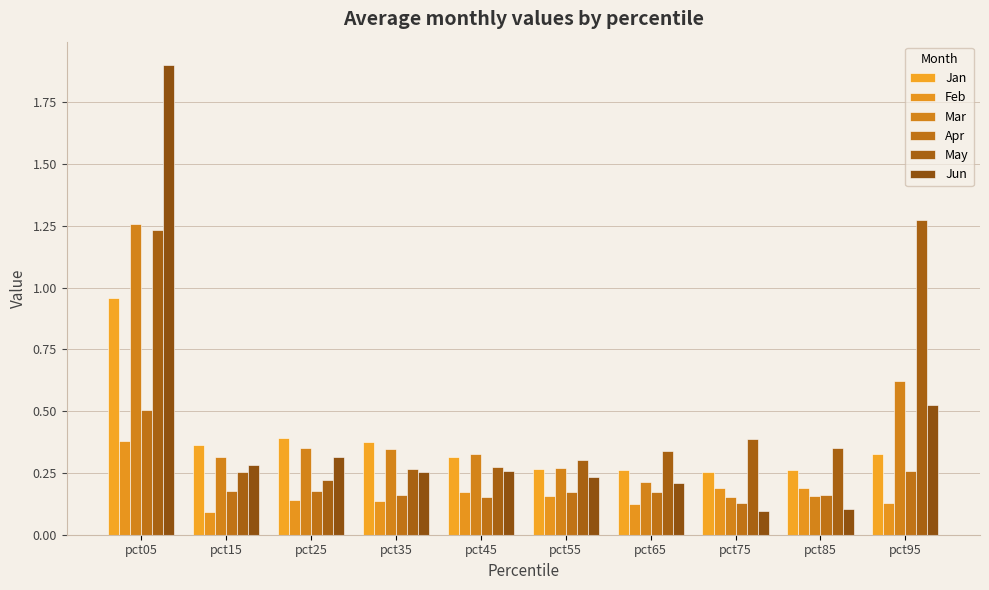

How many categories are shown in the chart?

10